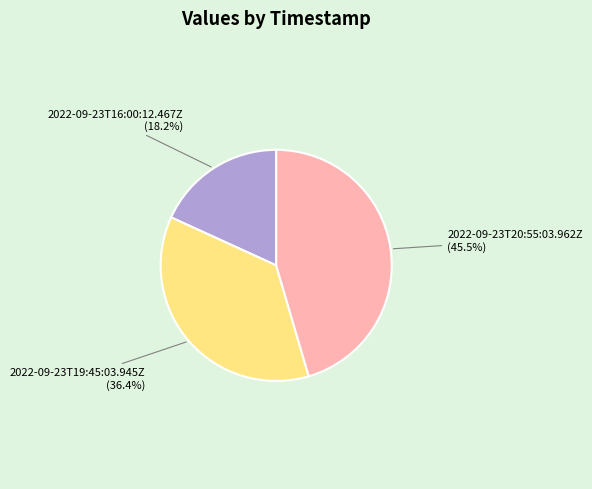

Is there a majority slice in this chart?

No